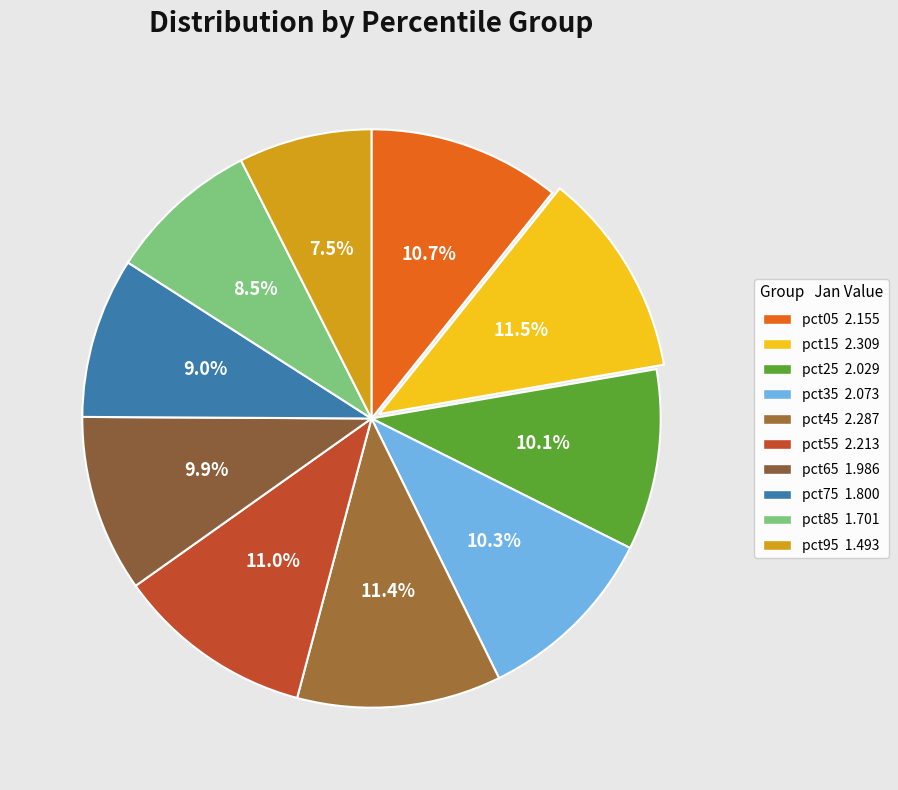

What percentage is the pct75 slice, to the nearest percent?

9%